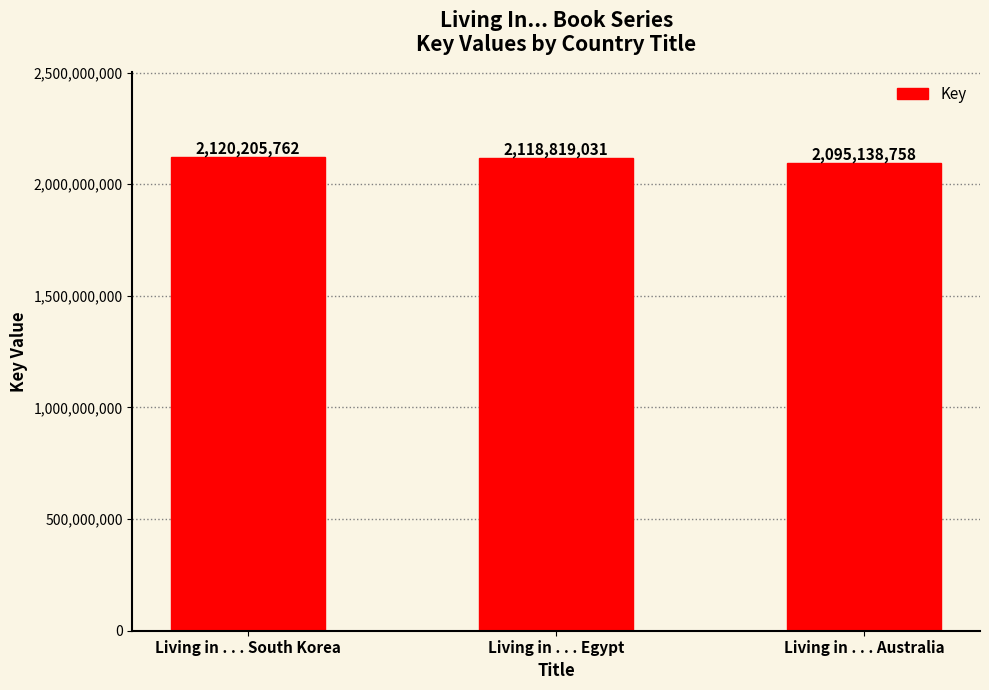

Reading left to right, list all the values displayed in this chart.

2120205762	2118819031	2095138758